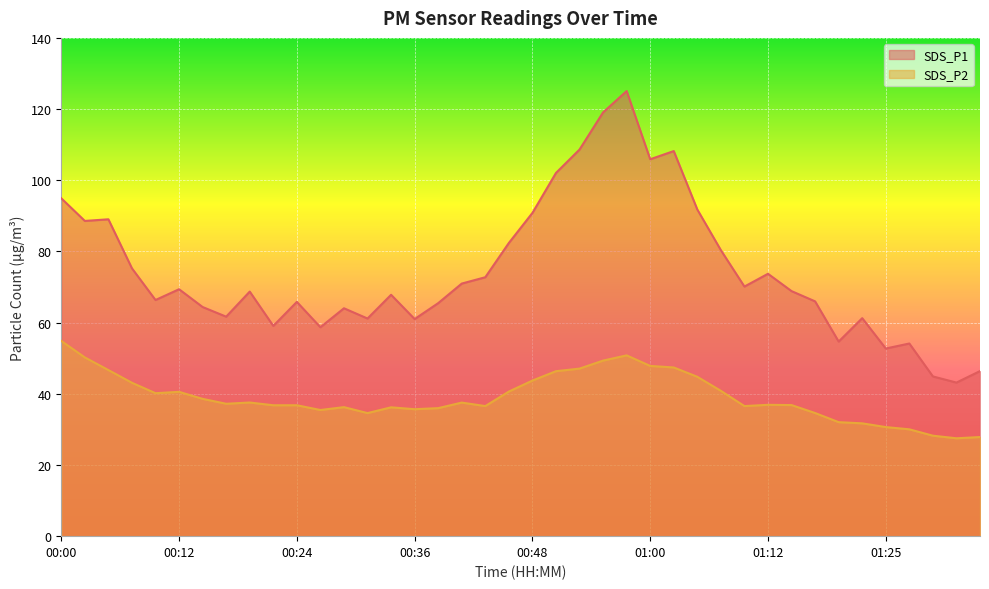

Reading left to right, extract all data points from this chart.

SDS_P1: 94.9	88.6	89.0	75.2	66.3	69.4	64.4	61.7	68.7	59.1	65.8	58.7	64.0	61.1	67.8	61.0	65.5	71.0	72.8	82.4	90.8	102.0	108.6	119.1	125.1	105.9	108.2	91.8	80.3	70.1	73.7	68.8	66.0	54.7	61.2	52.7	54.1	44.9	43.1	46.4
SDS_P2: 54.9	50.2	46.7	43.1	40.2	40.5	38.6	37.2	37.5	36.8	36.8	35.5	36.2	34.6	36.2	35.7	36.0	37.5	36.5	40.6	43.7	46.4	47.1	49.3	50.8	47.8	47.4	44.8	40.8	36.5	36.9	36.8	34.6	32.0	31.7	30.6	30.0	28.2	27.5	27.9